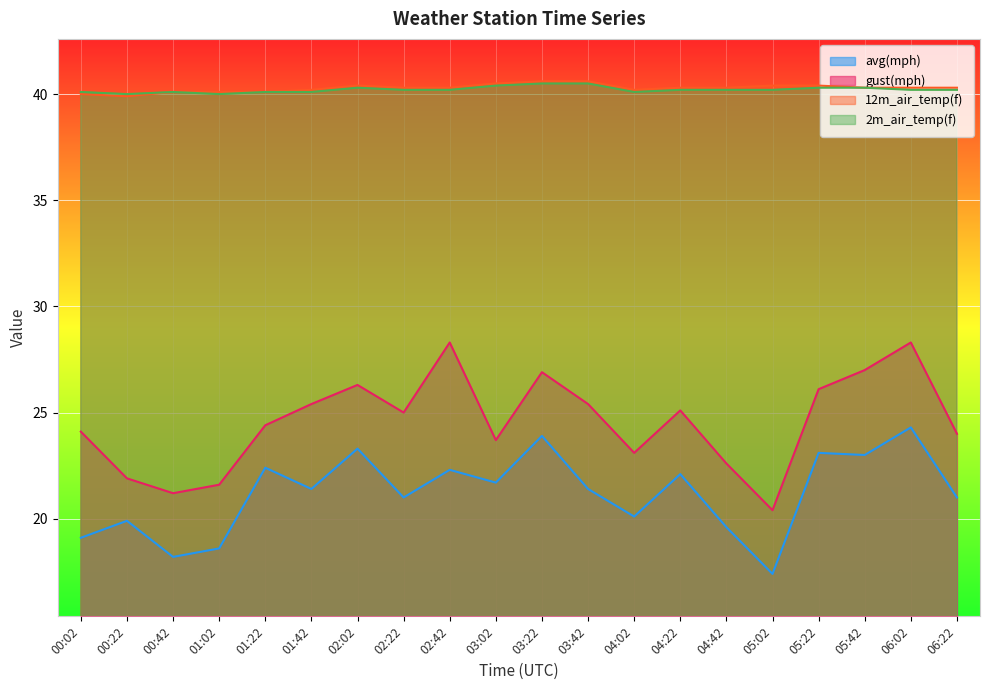

Which series has the largest range (max minus min)?

gust(mph)